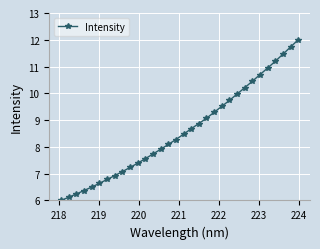

What is the maximum value shown in the chart?

12.0